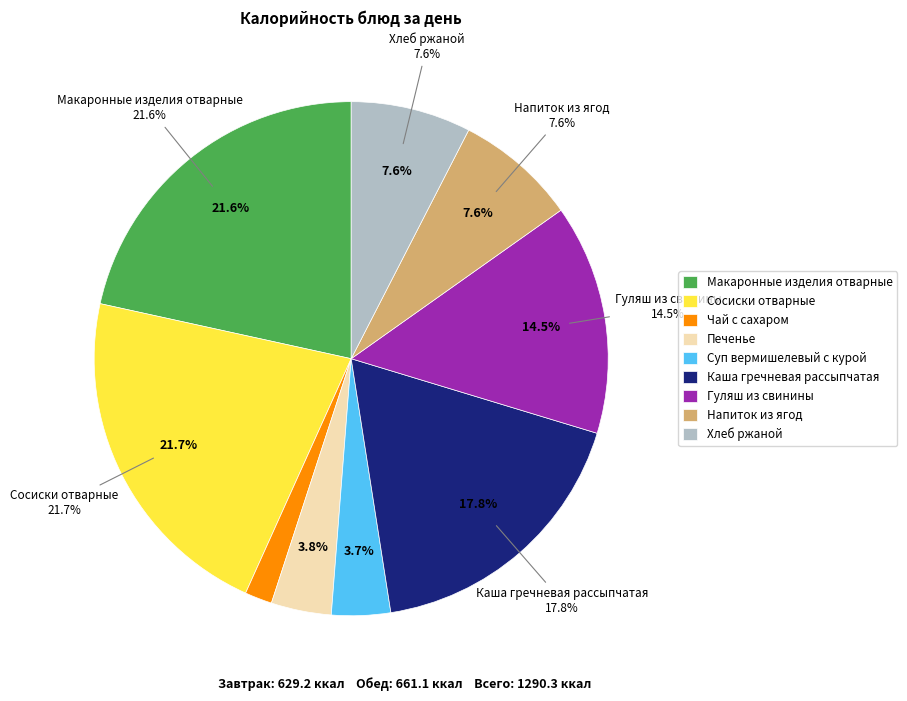

Approximately how many times larger is the value at Печенье compared to Напиток из ягод?

0.5